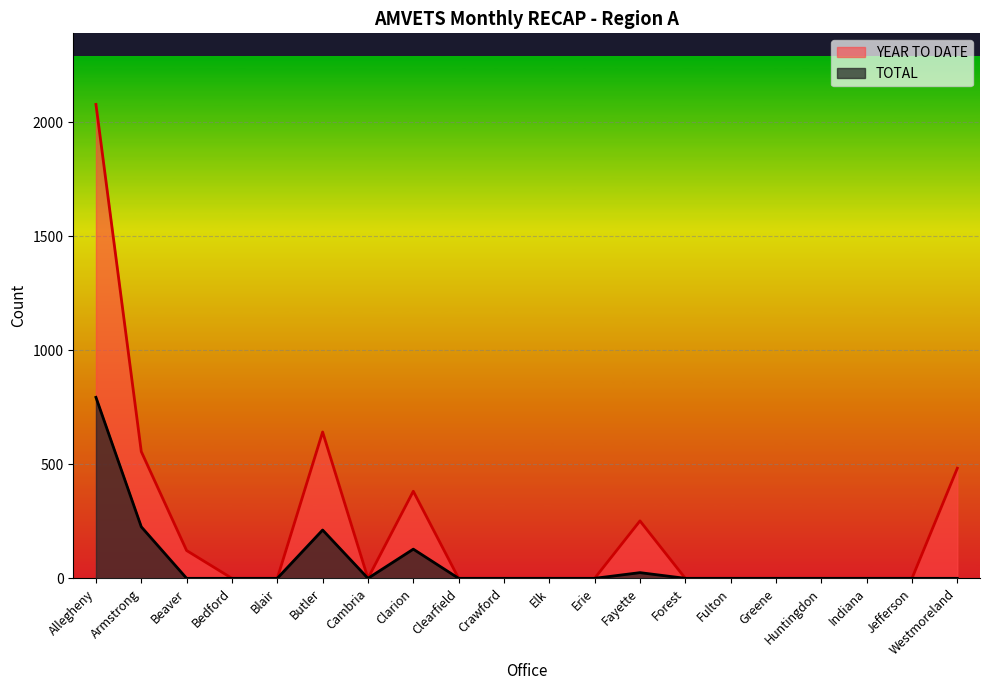

True or false: TOTAL and YEAR TO DATE cross at least once.

False